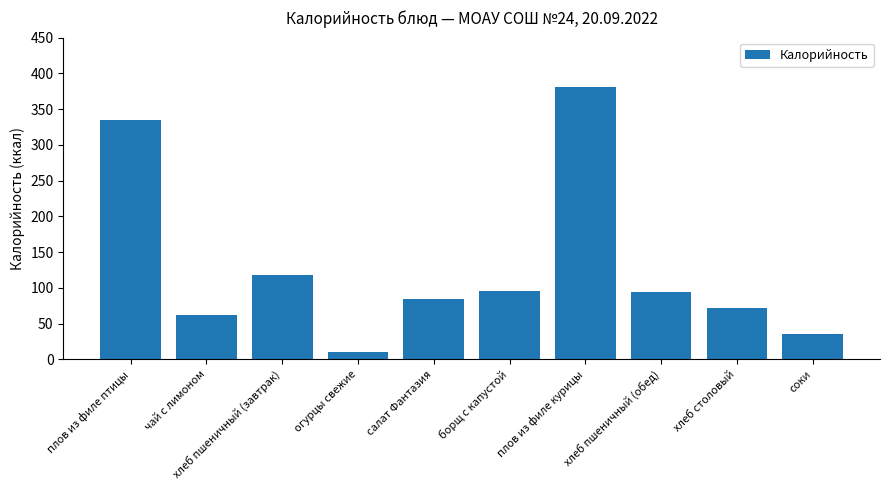

Where does the data first go above 94?

плов из филе птицы